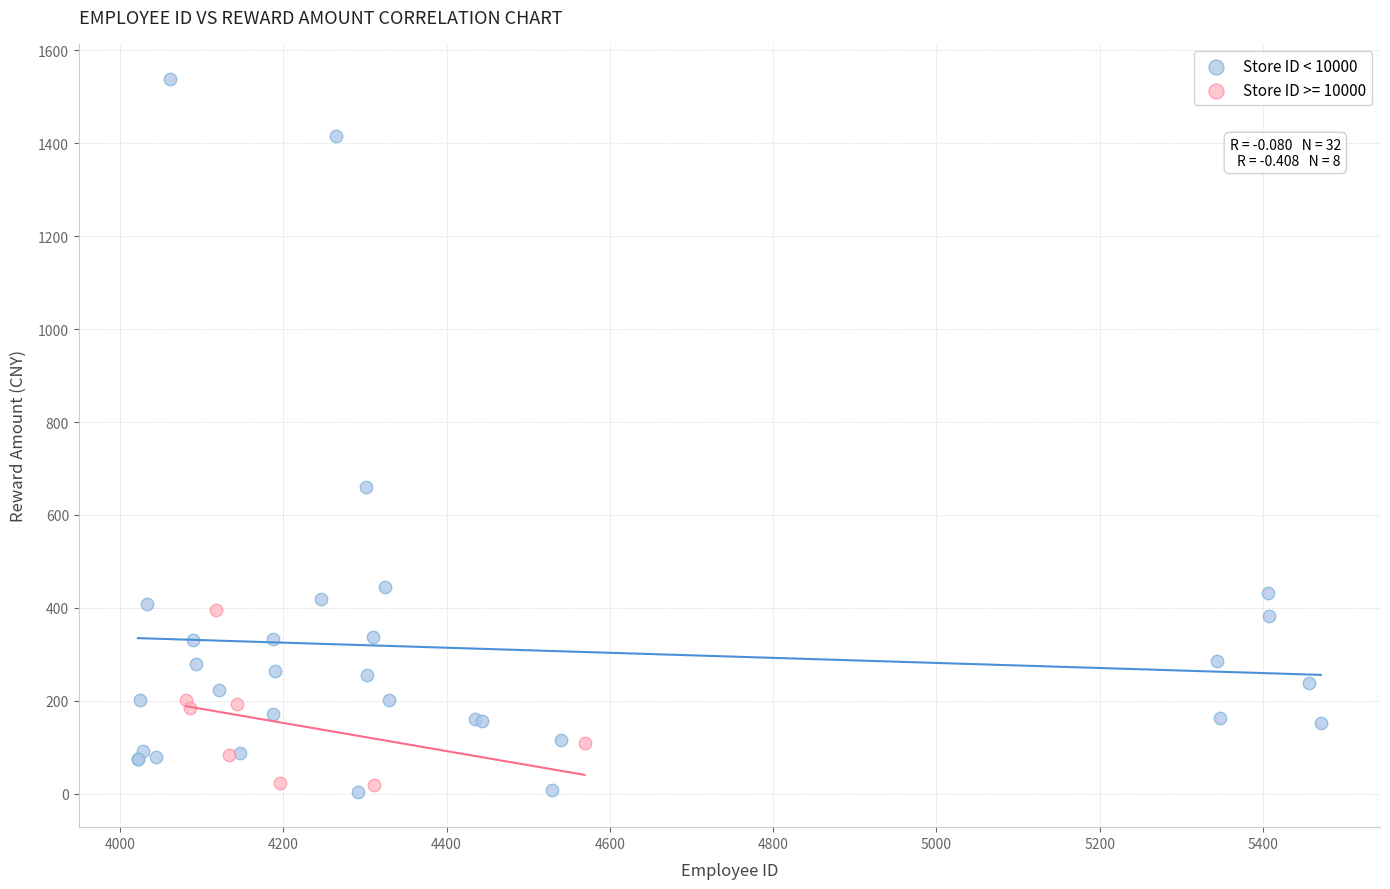

Which series contains the highest Y value?

Store ID < 10000